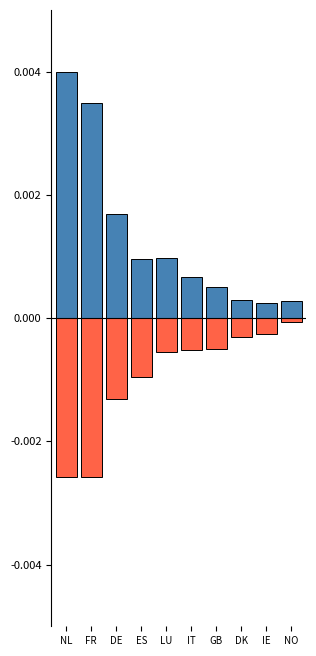

Between NL and LU, which series saw the biggest shift?

Bemessungsgrundlage (% FV)